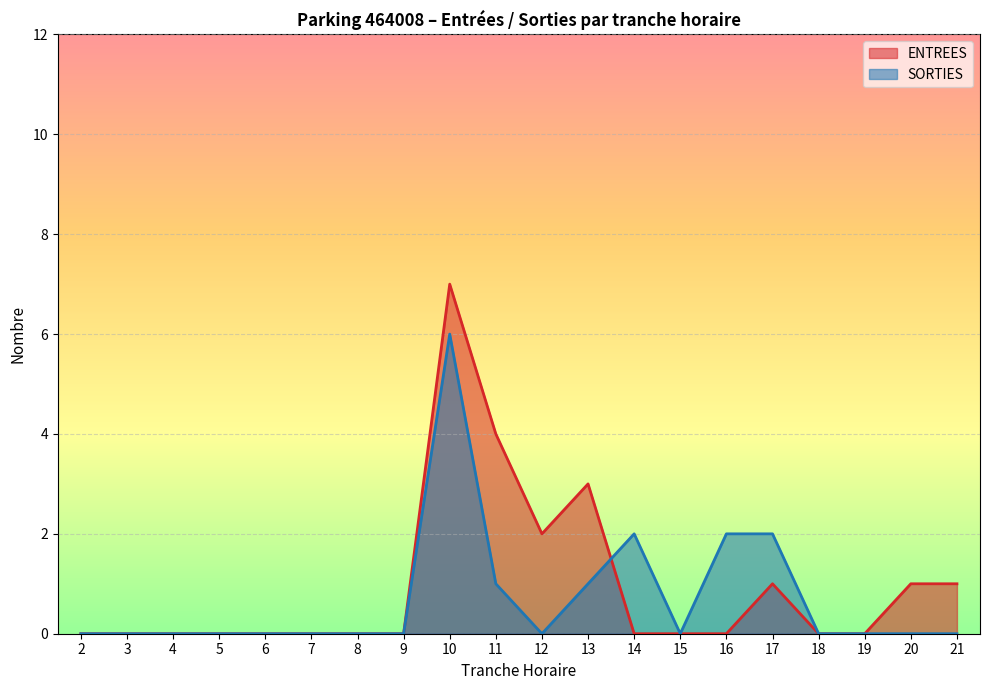

Is it true that ENTREES equals -3 at 3?

False